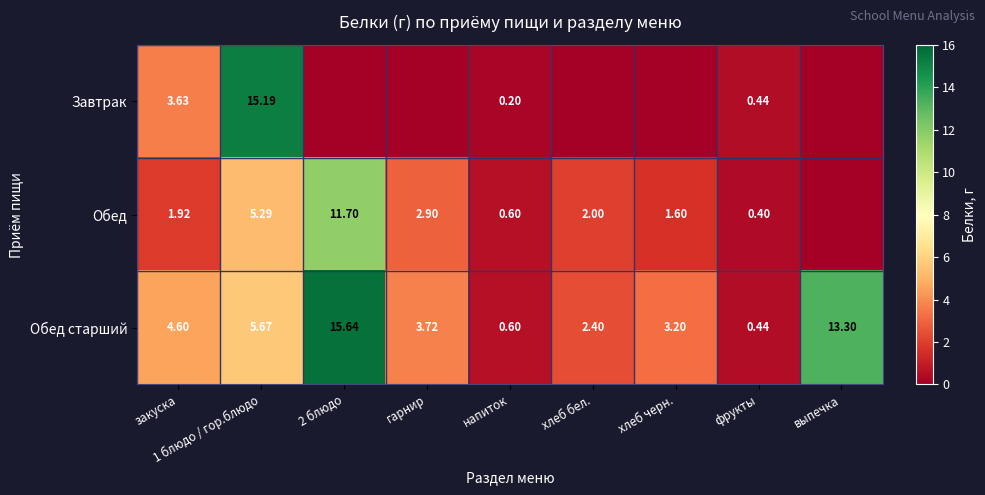

At 1 блюдо / гор.блюдо, list the series in order from smallest to largest.

Обед, Обед старший, Завтрак